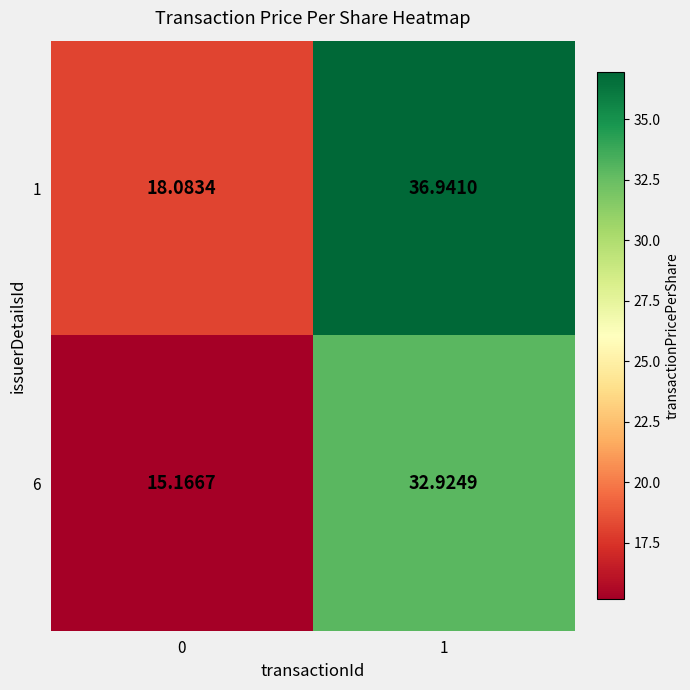

Is the value of 6 at 0 greater than the value of 1 at 0?

No